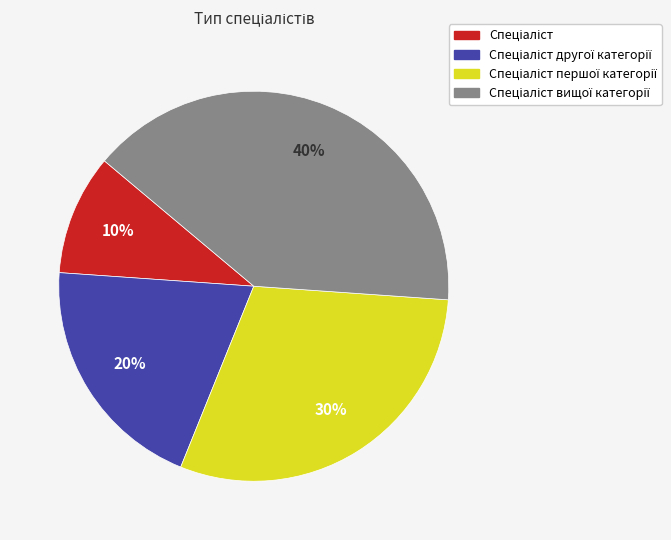

To the nearest percent, what is the difference between the largest and smallest slice percentages?

30%